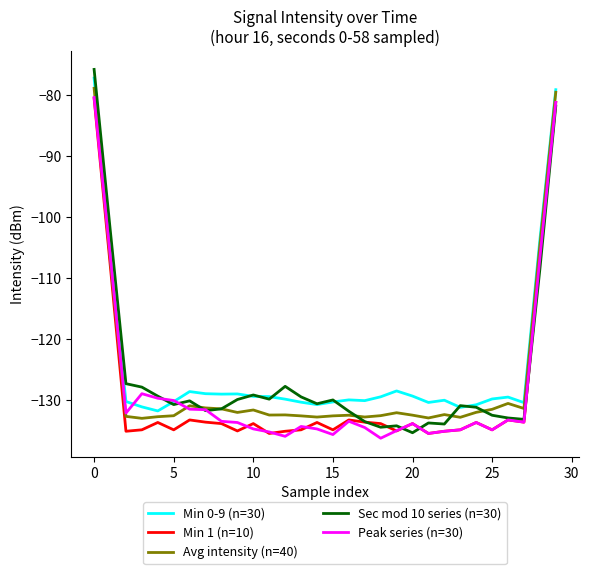

List the series in order of their overall mean, lowest first.

Min 1 (n=10), Peak series (n=30), Avg intensity (n=40), Sec mod 10 series (n=30), Min 0-9 (n=30)